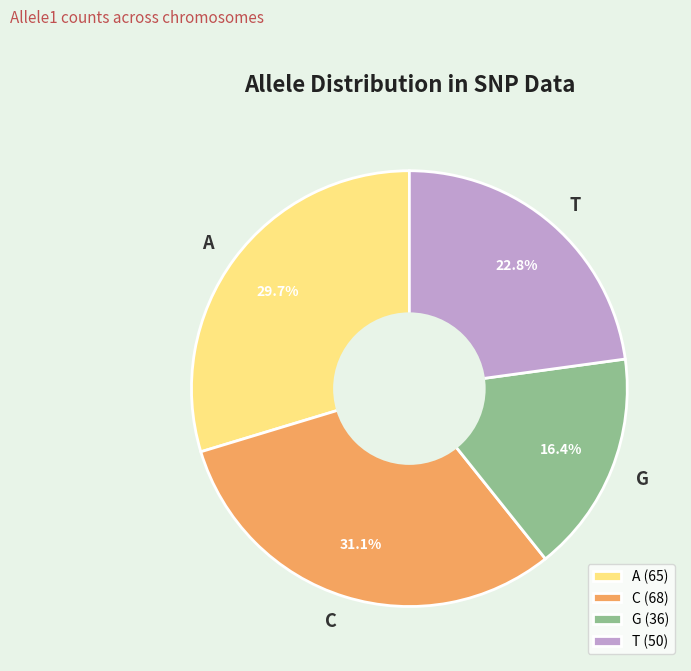

What portion of the pie excludes C?

68.9%